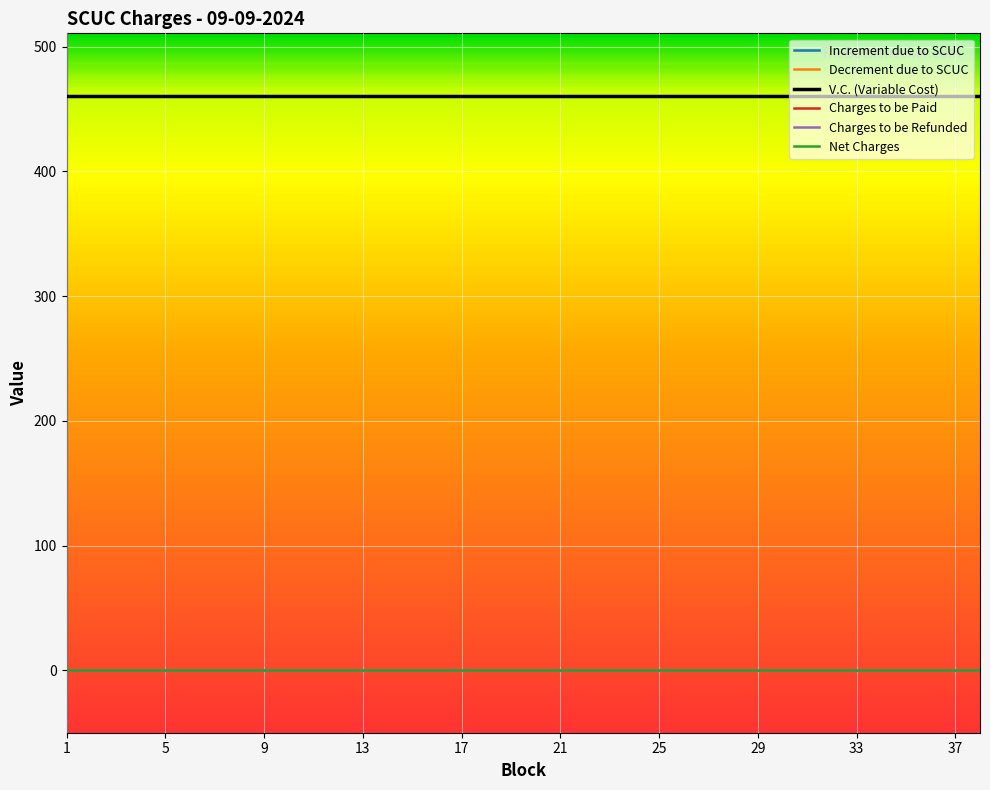

At which category is the sum across all series the highest?

1